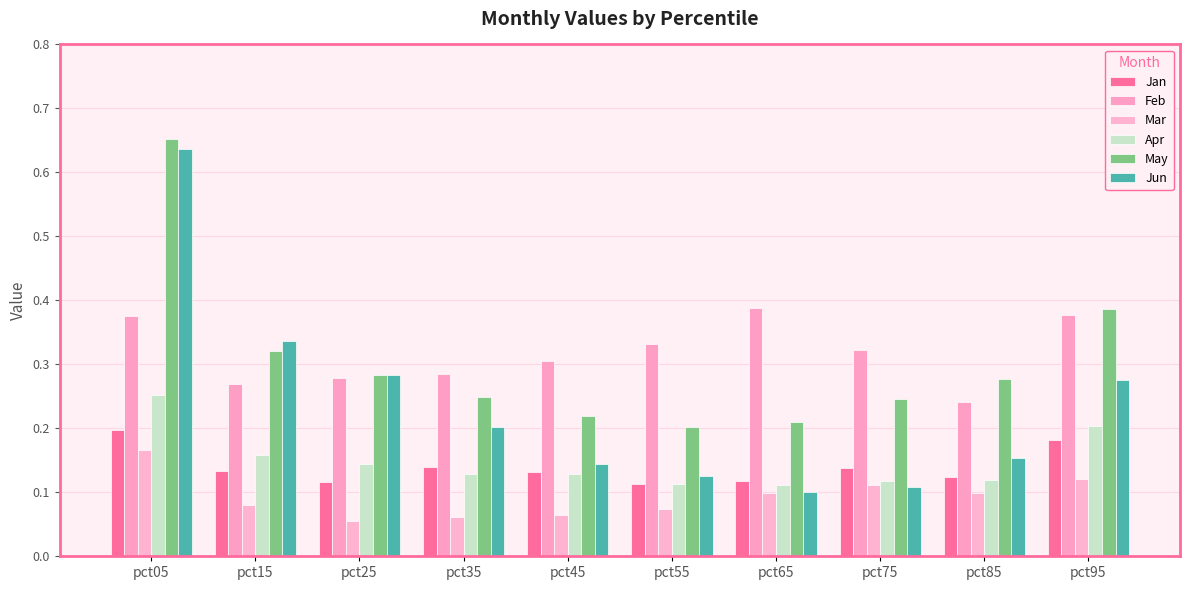

Does the chart contain stacked bars?

No